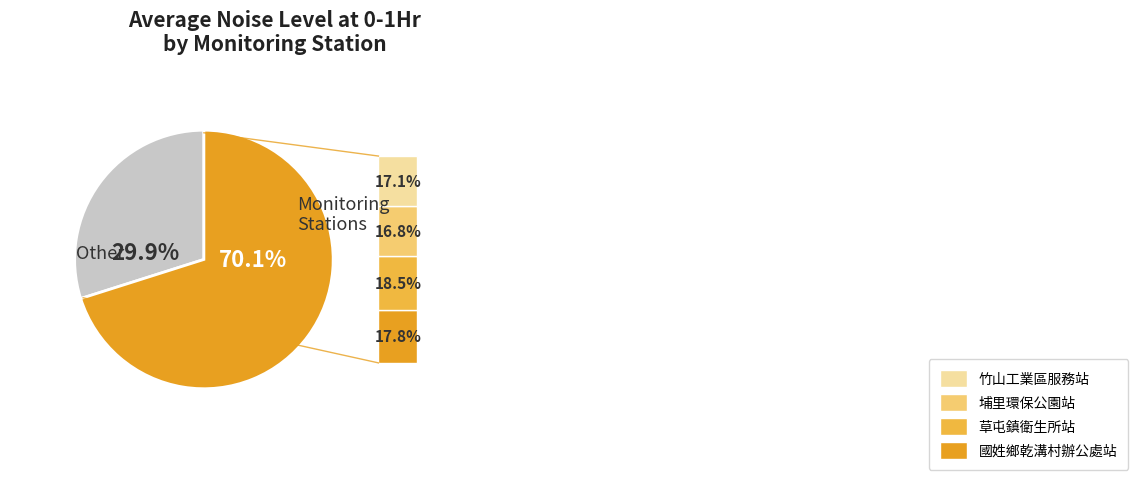

Is there any slice that represents more than half of the pie?

Yes